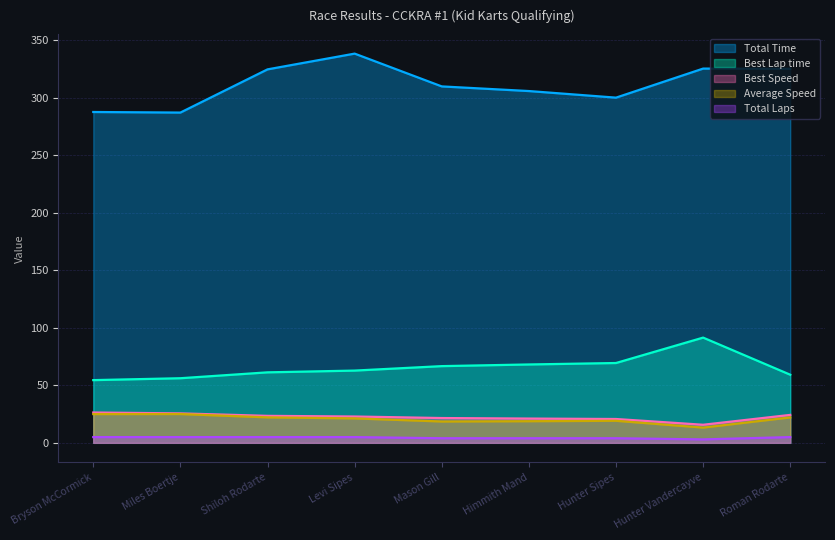

In Best Lap time, how many points are higher than both neighbors (excluding endpoints)?

1